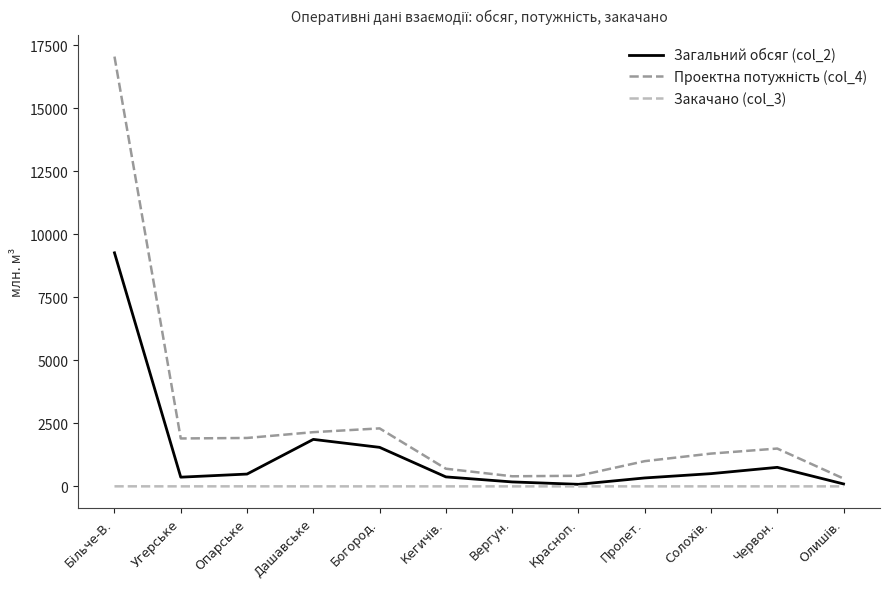

What is the maximum value shown in the chart?

17050.0